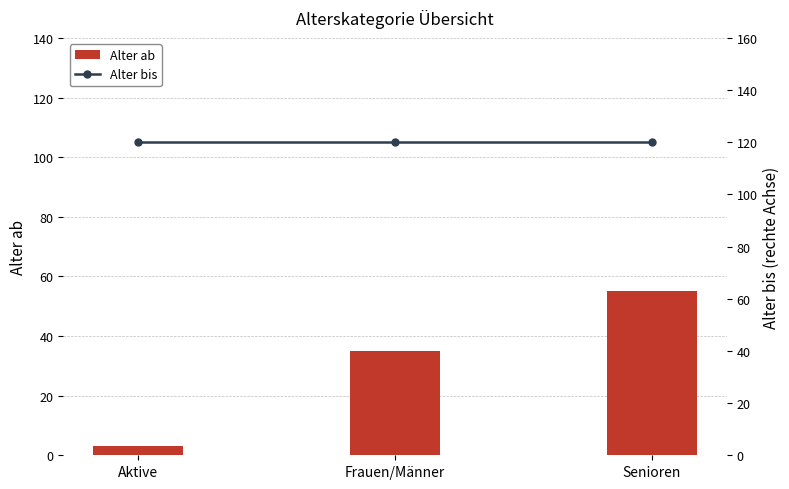

At which label is Alter ab closest to 29?

Frauen/Männer